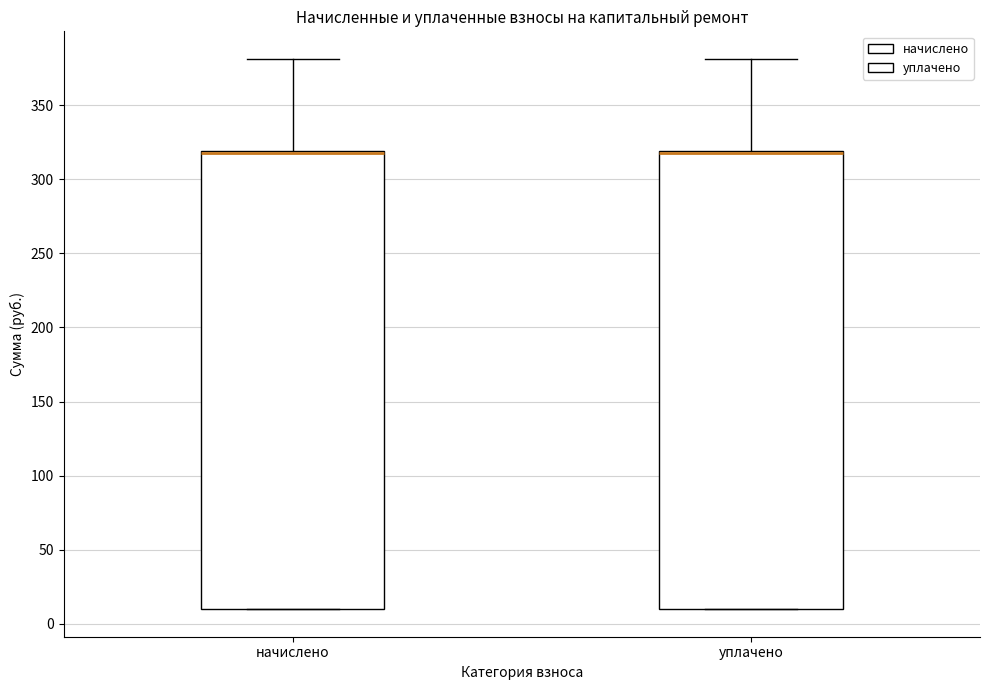

Reading left to right, read every box against the y-axis: the position of its median line, the range the box covers, and the ends of its whiskers. The values are not printed on the chart, so give them approximately, as read against the axis.

начислено: median 320 (drawn on the box's upper edge), box 10 to 320, whiskers 10 to 380
уплачено: median 320 (drawn on the box's upper edge), box 10 to 320, whiskers 10 to 380